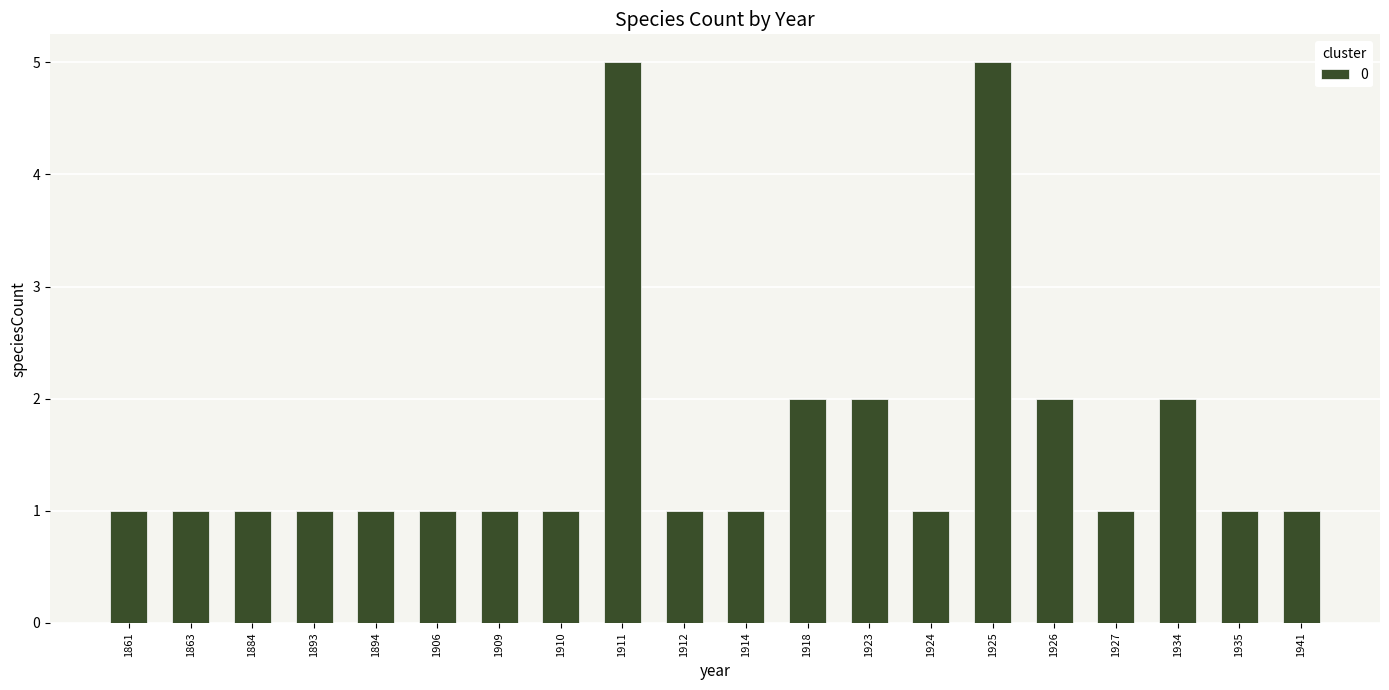

What is the difference between the second highest and second lowest values?

4